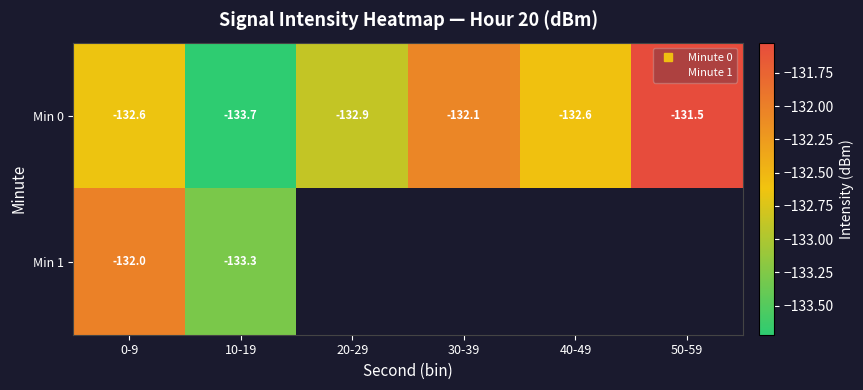

True or false: Min 0 has a value of -132.6 at 0-9.

True